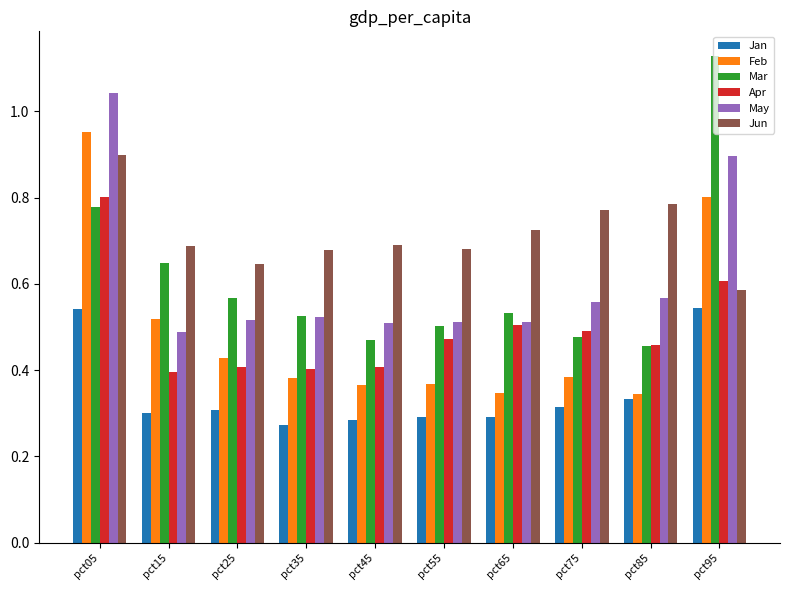

What is the maximum value for Jun?

0.9